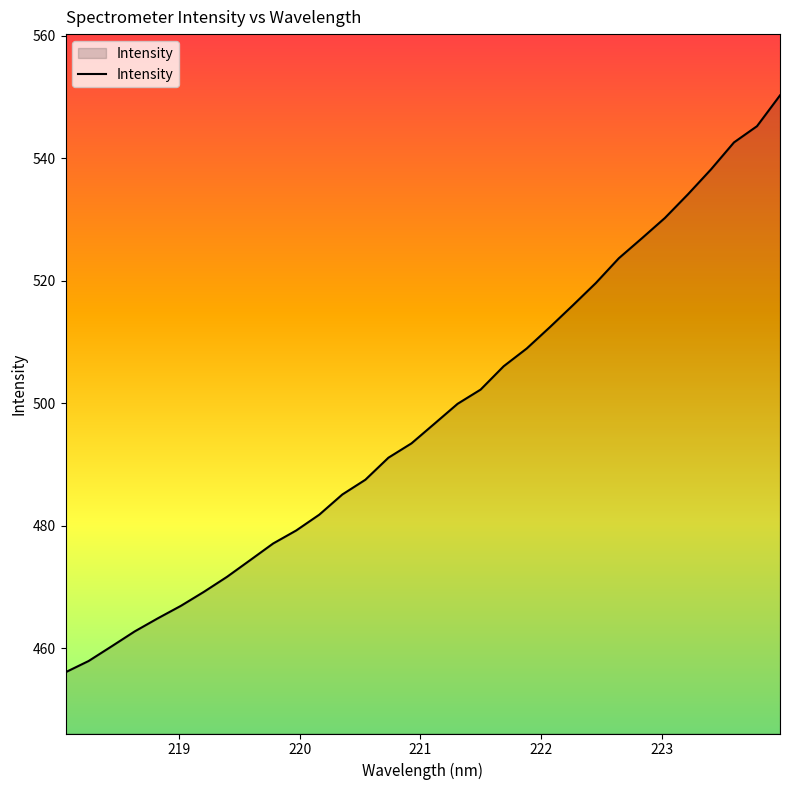

What is the maximum value shown in the chart?

550.3